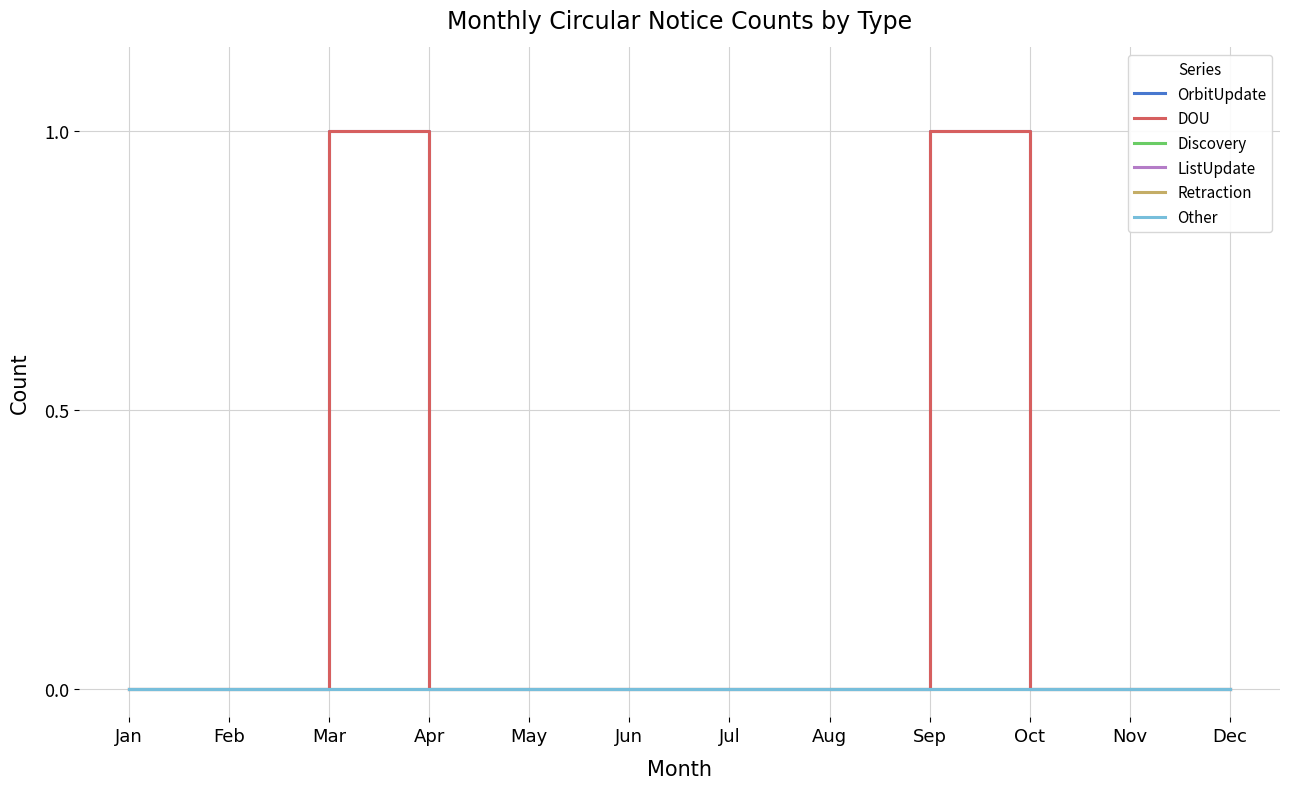

Does the chart display data point markers on the line(s)?

No